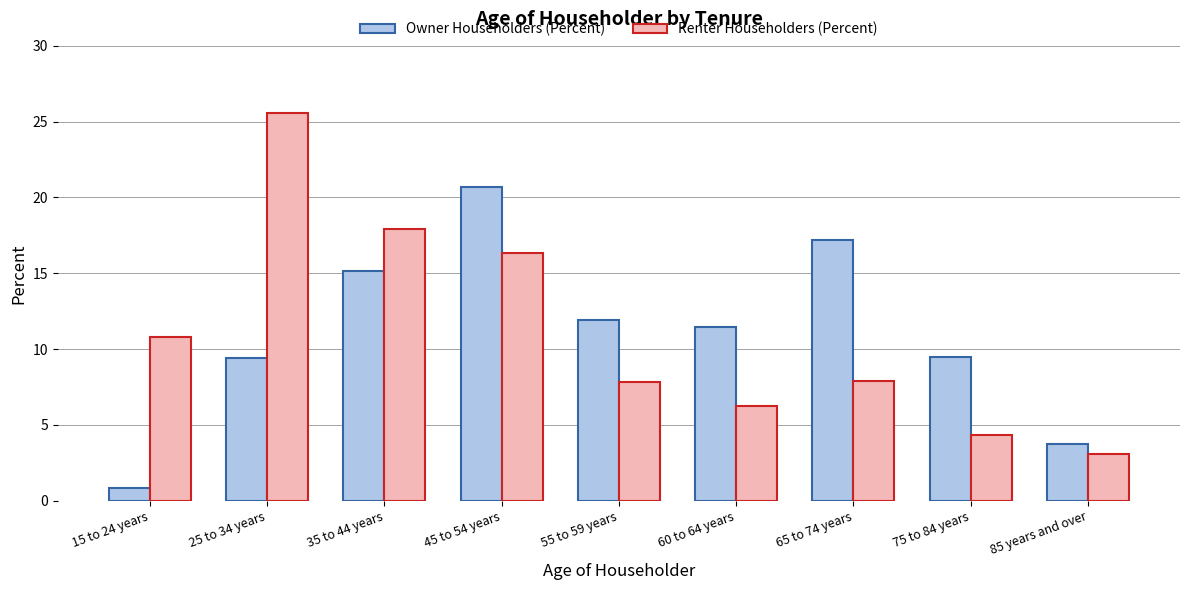

What is the label of the 2nd bar from the right?

75 to 84 years